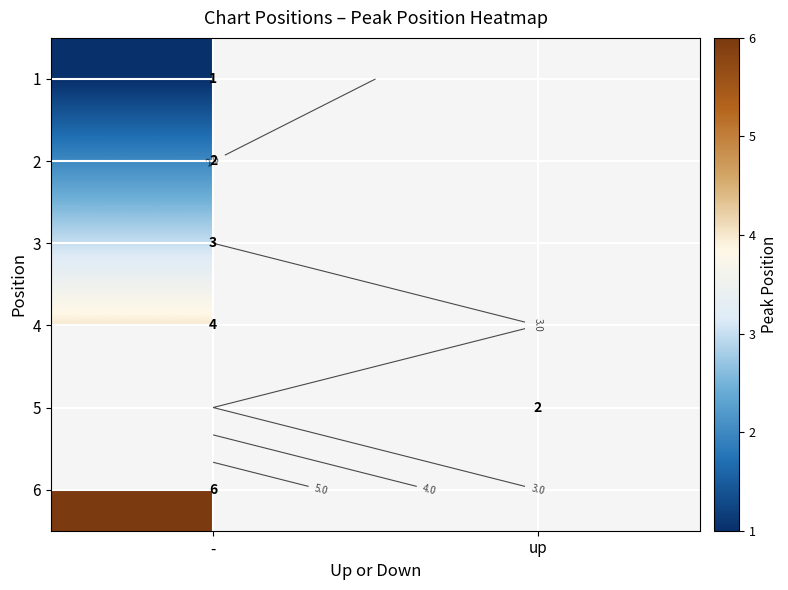

At -, list the series in order from smallest to largest.

1, 2, 3, 4, 5, 6